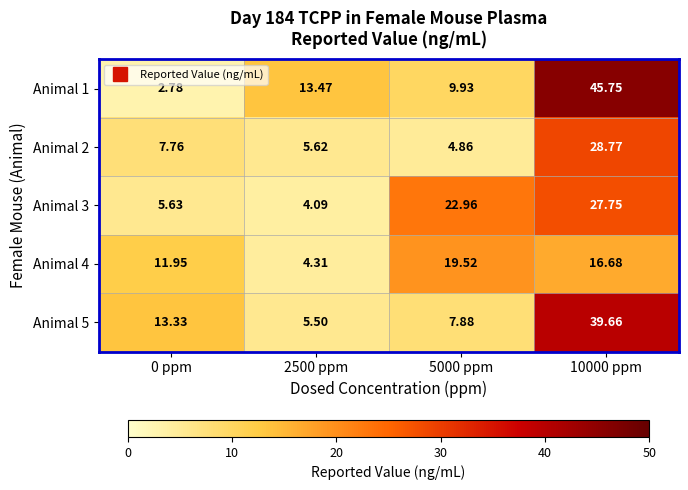

Is the value of Animal 5 at 10000 ppm greater than the value of Animal 3 at 5000 ppm?

Yes